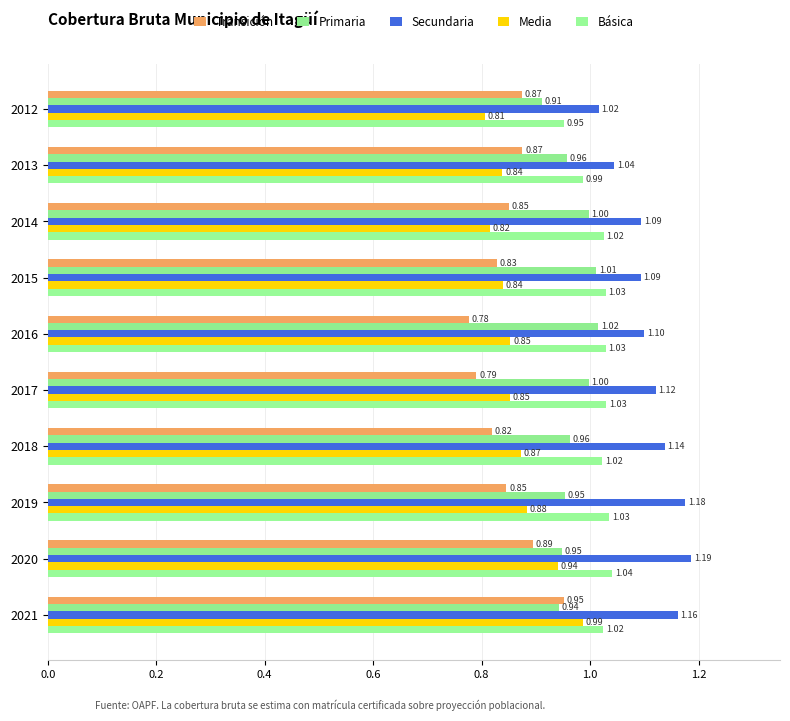

What is the difference between the maximum and minimum values in the Secundaria series?

0.2